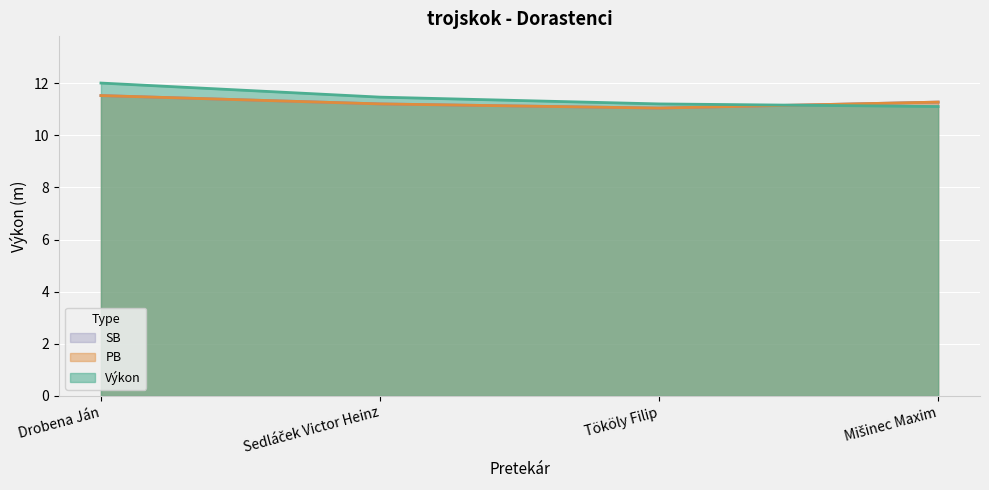

Rank the series at Mišinec Maxim from lowest to highest value.

Výkon, PB, SB